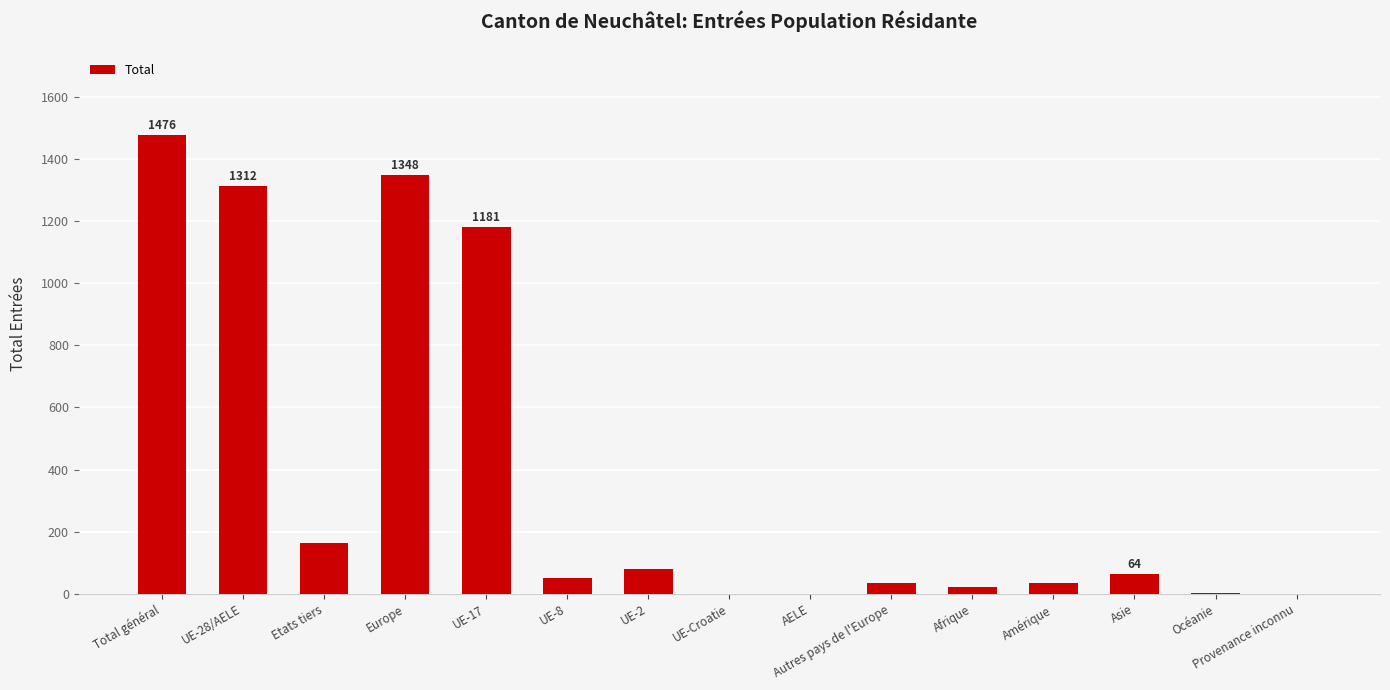

Where does the data first go above 51?

Total général